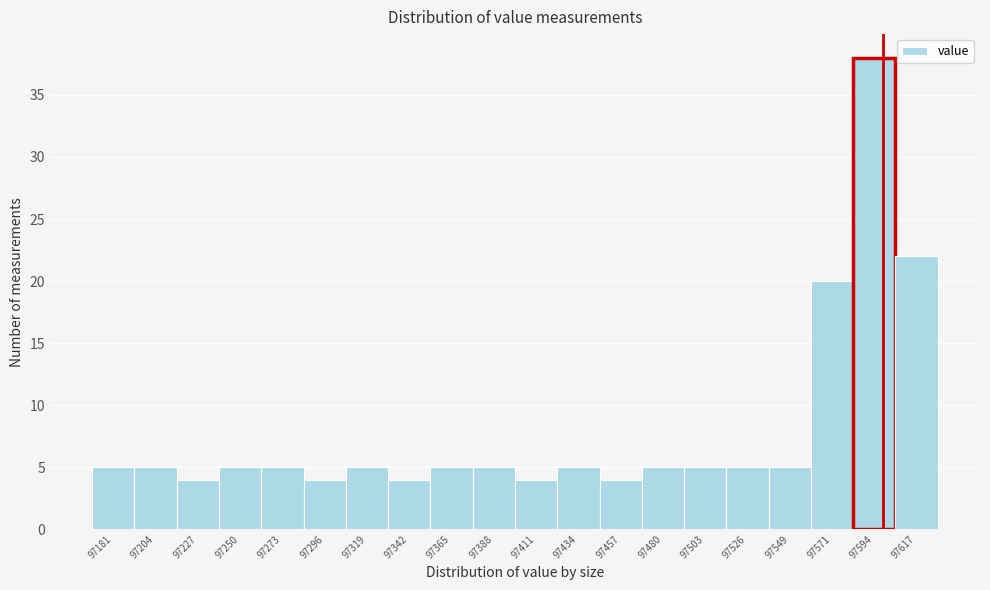

Reading left to right, what are all the values shown in this chart?

97181=5	97204=5	97227=4	97250=5	97273=5	97296=4	97319=5	97342=4	97365=5	97388=5	97411=4	97434=5	97457=4	97480=5	97503=5	97526=5	97549=5	97571=20	97594=38	97617=22